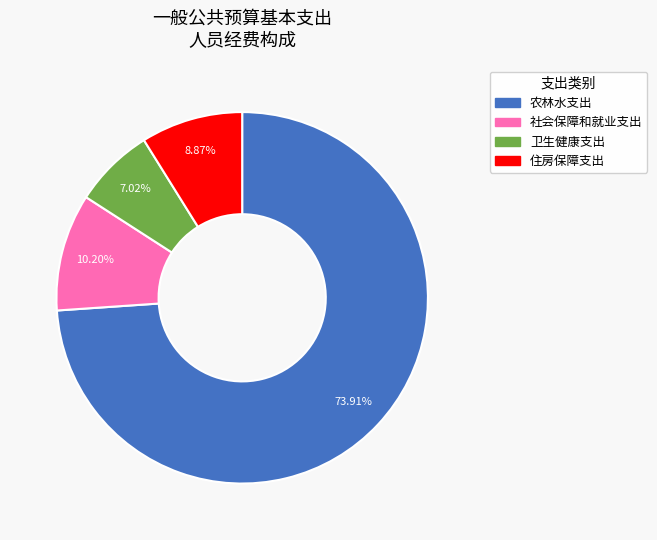

How many segments does this pie chart have?

4